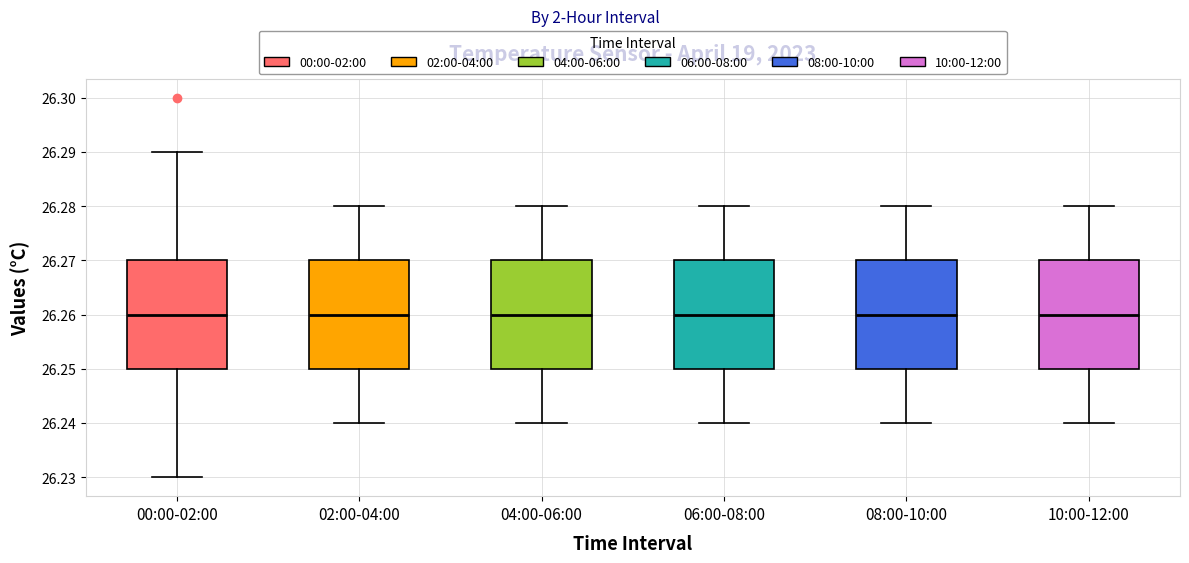

Reading left to right, read every box against the y-axis: the position of its median line, the range the box covers, and the ends of its whiskers. The values are not printed on the chart, so give them approximately, as read against the axis.

00:00-02:00: median 26.26, box 26.25 to 26.27, whiskers 26.23 to 26.29
02:00-04:00: median 26.26, box 26.25 to 26.27, whiskers 26.24 to 26.28
04:00-06:00: median 26.26, box 26.25 to 26.27, whiskers 26.24 to 26.28
06:00-08:00: median 26.26, box 26.25 to 26.27, whiskers 26.24 to 26.28
08:00-10:00: median 26.26, box 26.25 to 26.27, whiskers 26.24 to 26.28
10:00-12:00: median 26.26, box 26.25 to 26.27, whiskers 26.24 to 26.28